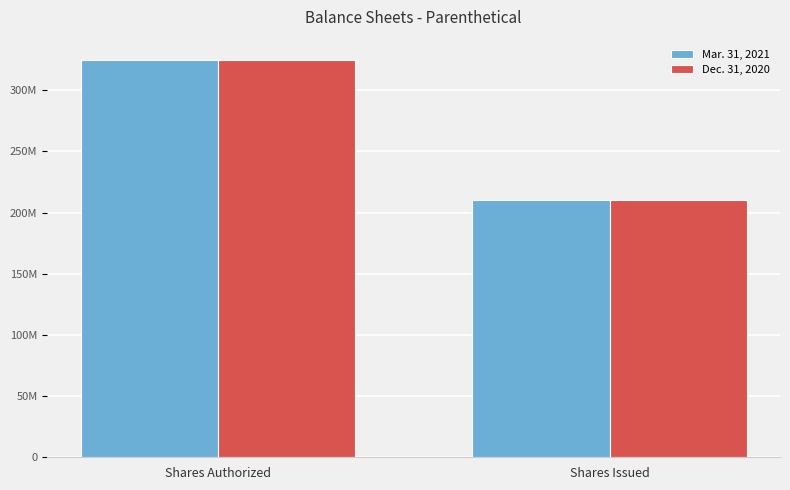

Does the chart contain any negative values?

No